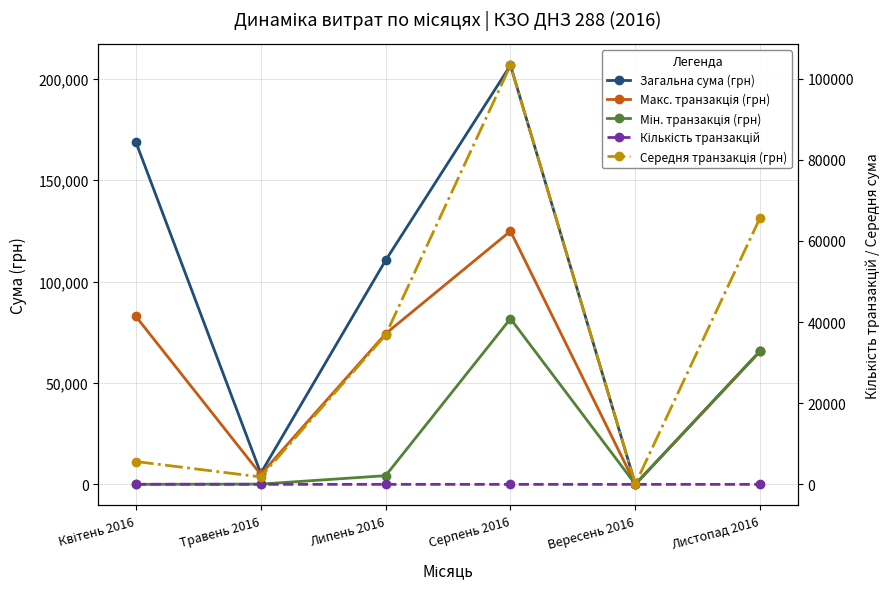

What is the minimum value shown in the chart?

1.0